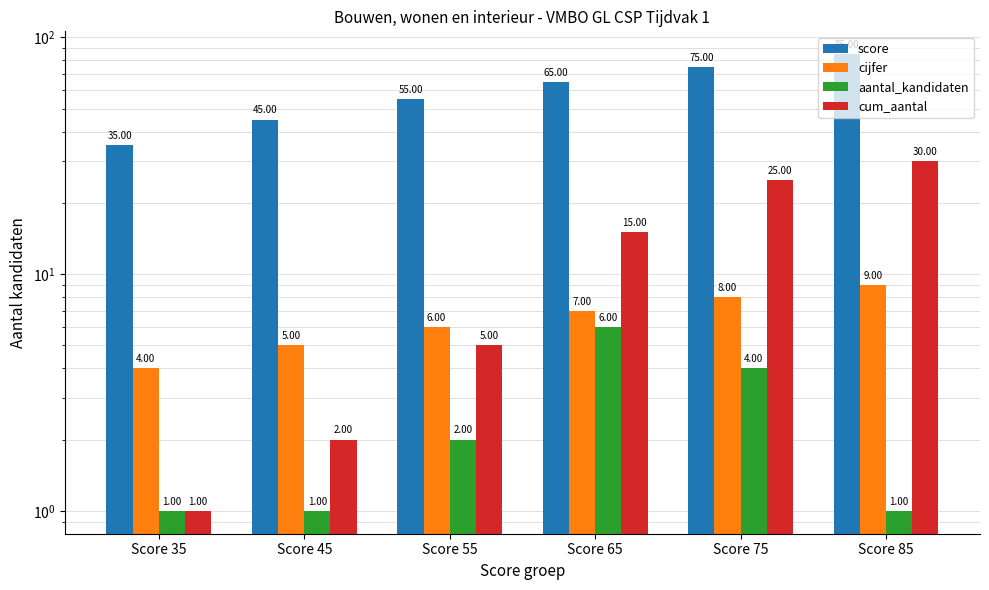

How many values in the cum_aantal series are below 15?

3